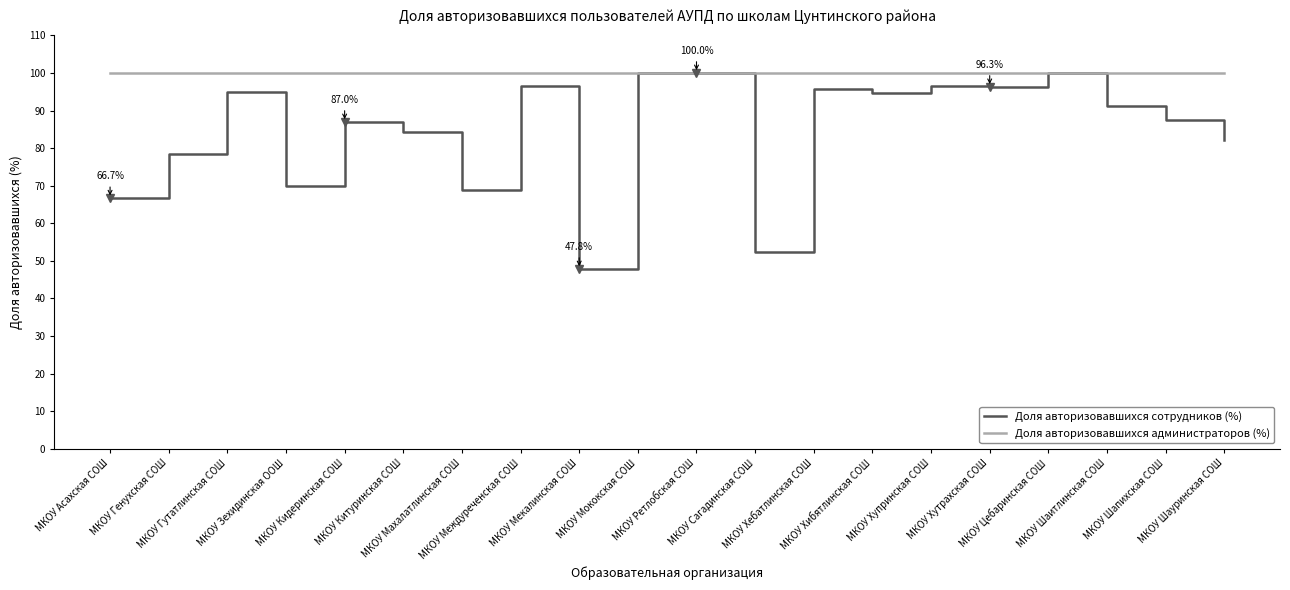

List the series in order of their overall mean, highest first.

Доля авторизовавшихся администраторов (%), Доля авторизовавшихся сотрудников (%)